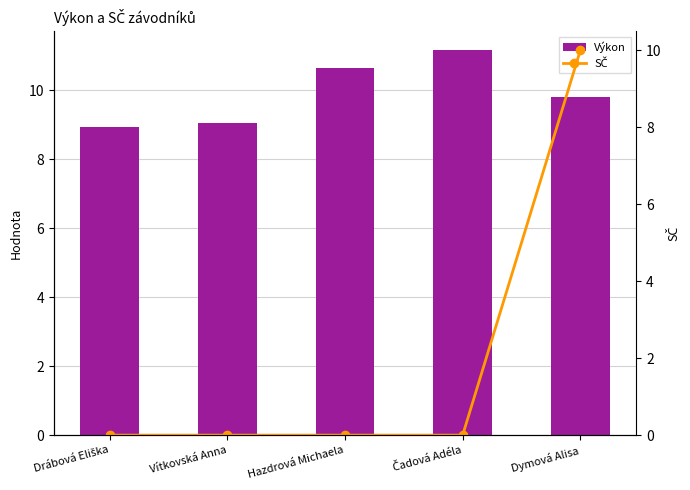

What value does the Výkon series have at Hazdrová Michaela?

10.6